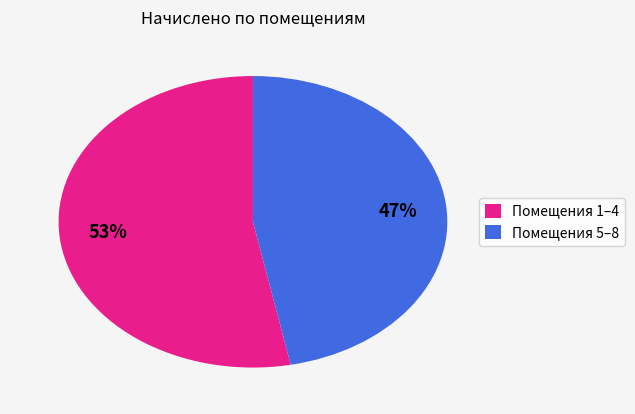

To the nearest percent, what is the average slice percentage?

50%